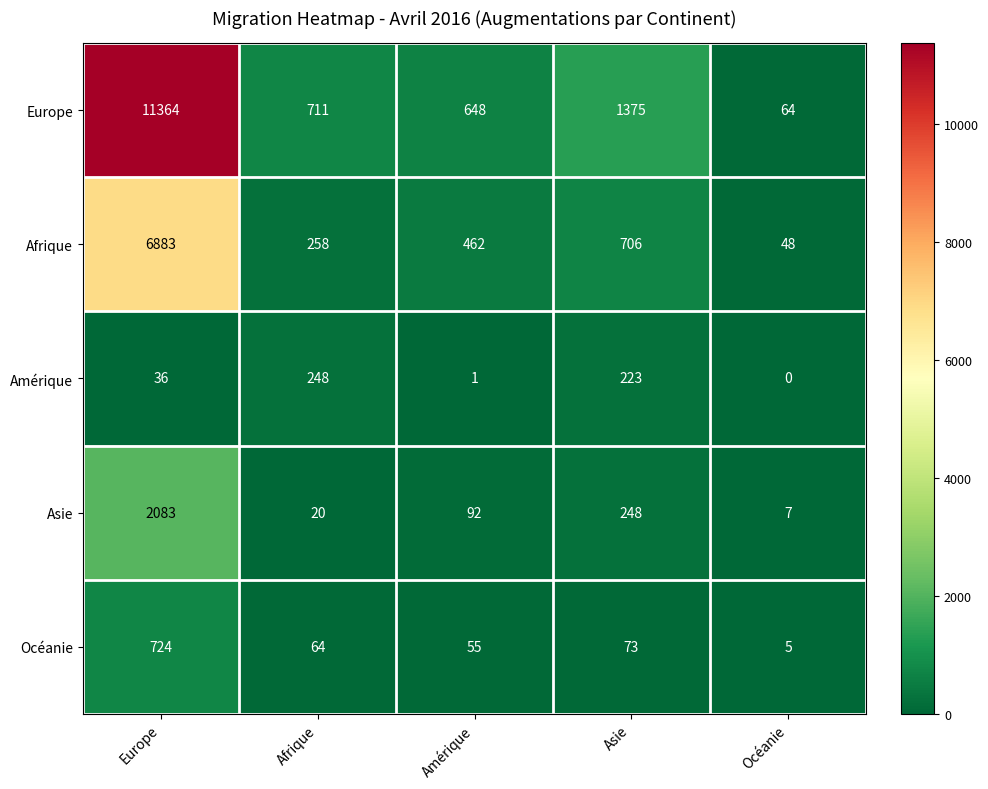

At which label is Europe closest to 5714?

Asie